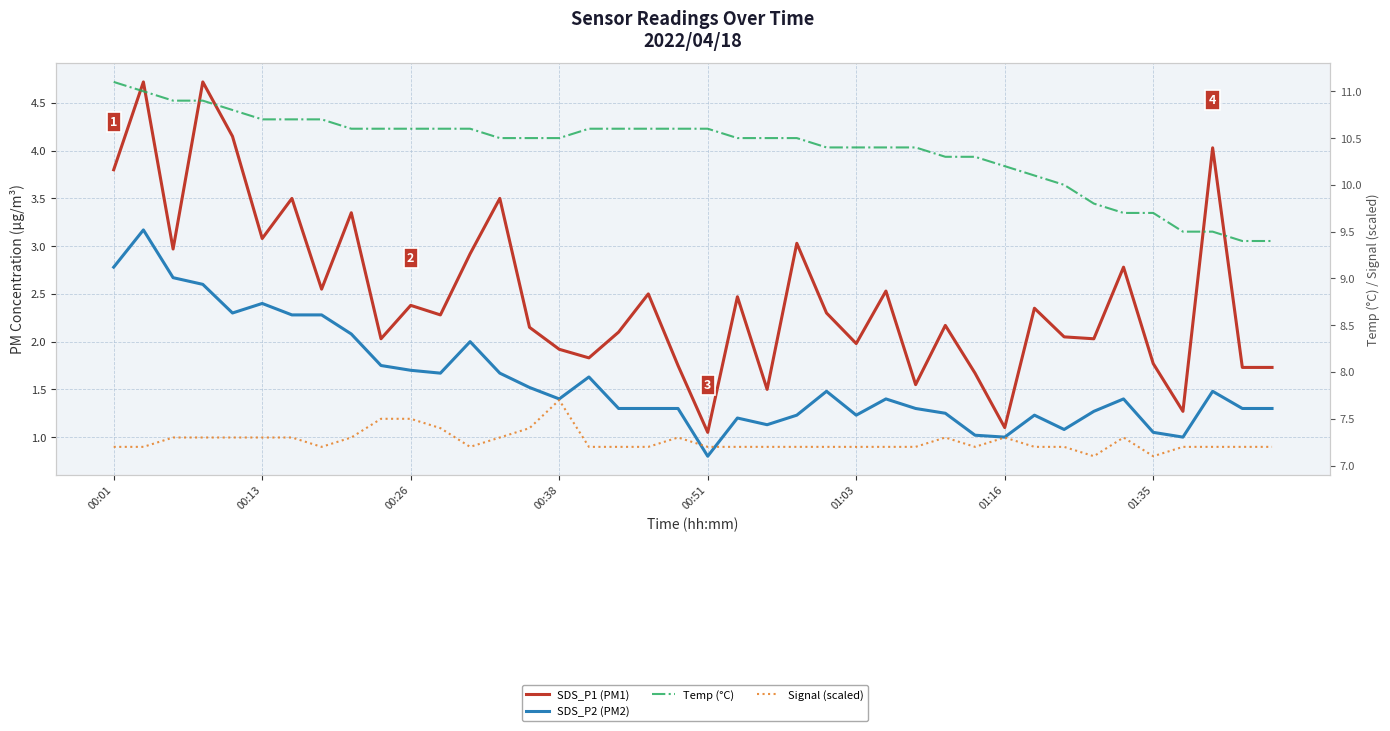

What is the value of the Temp (°C) point at the 33rd from the left?

10.0